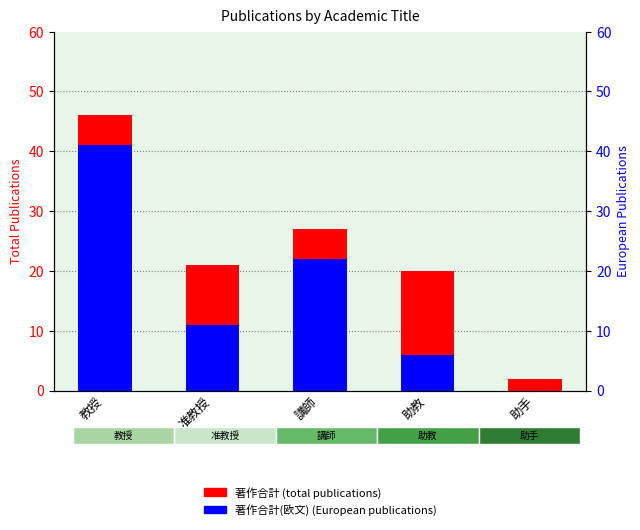

What value does the 著作合計 series have at 助教, to the nearest 5?

20